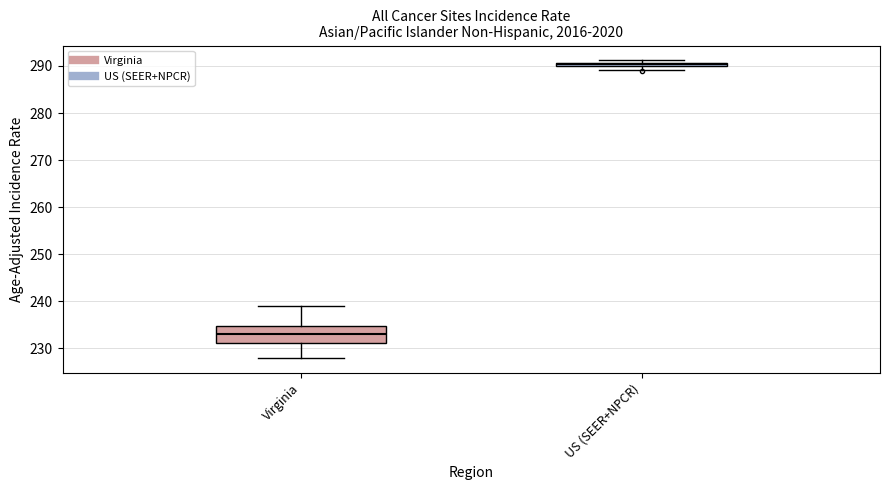

Which box has the lowest median line?

Virginia